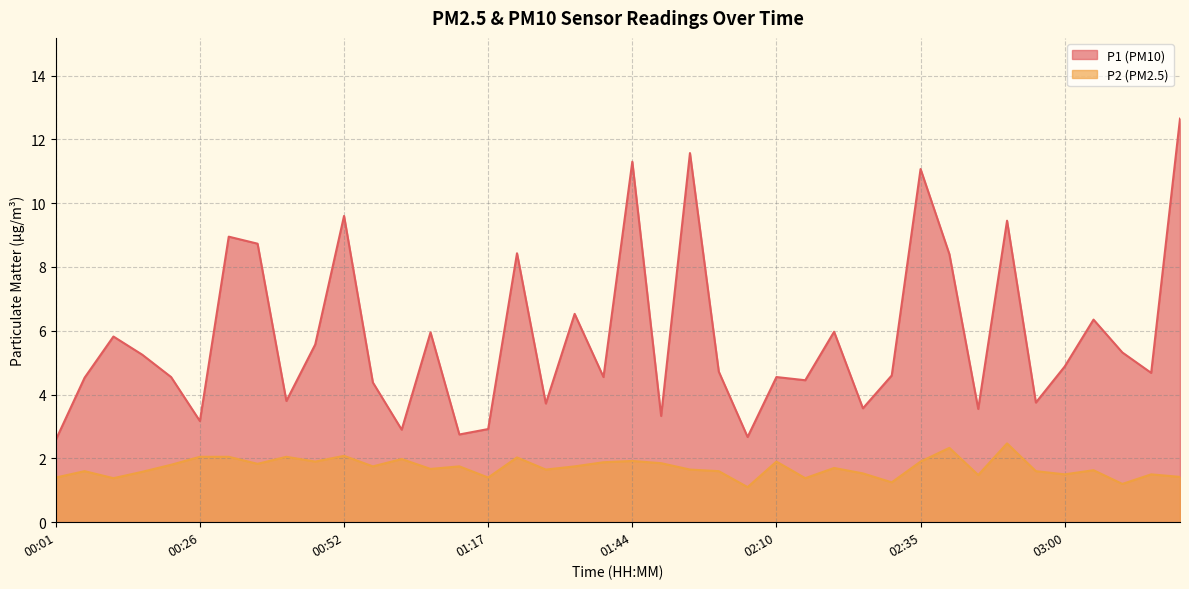

At which category is the sum across all series the highest?

03:21